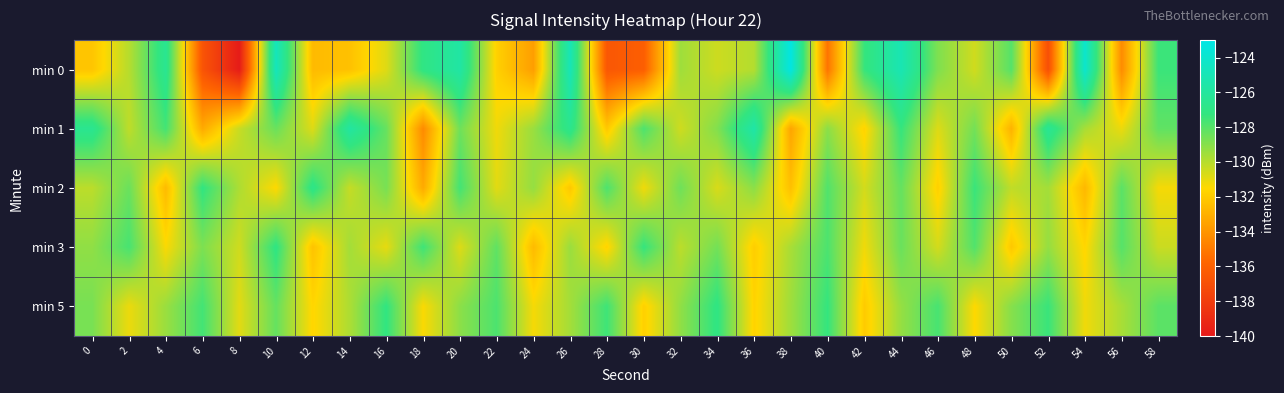

What is the total value across all series at 10?

-640.1